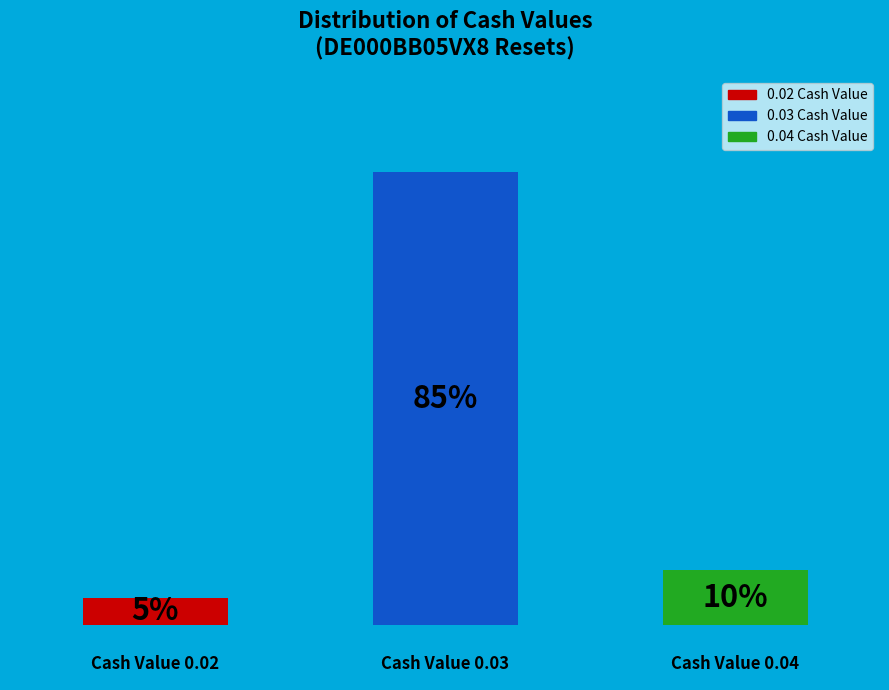

Are the bars horizontal?

No